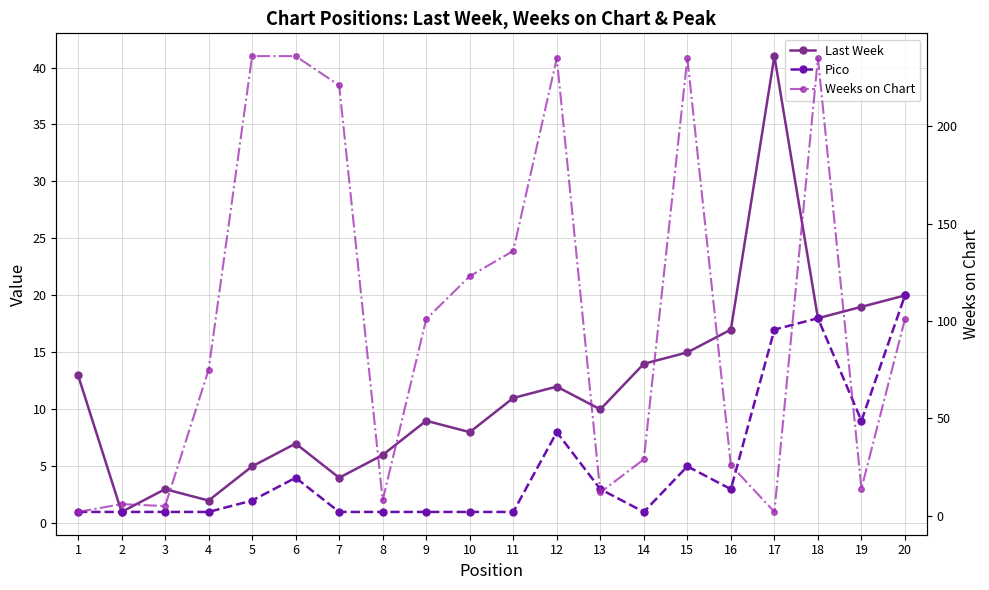

The Weeks on Chart series shows 2 at 3. True or false?

False